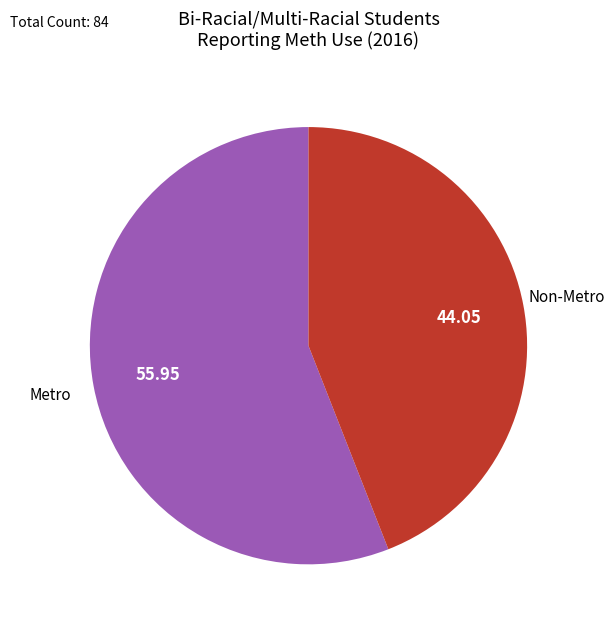

Which has a higher value, Non-Metro or Metro?

Metro